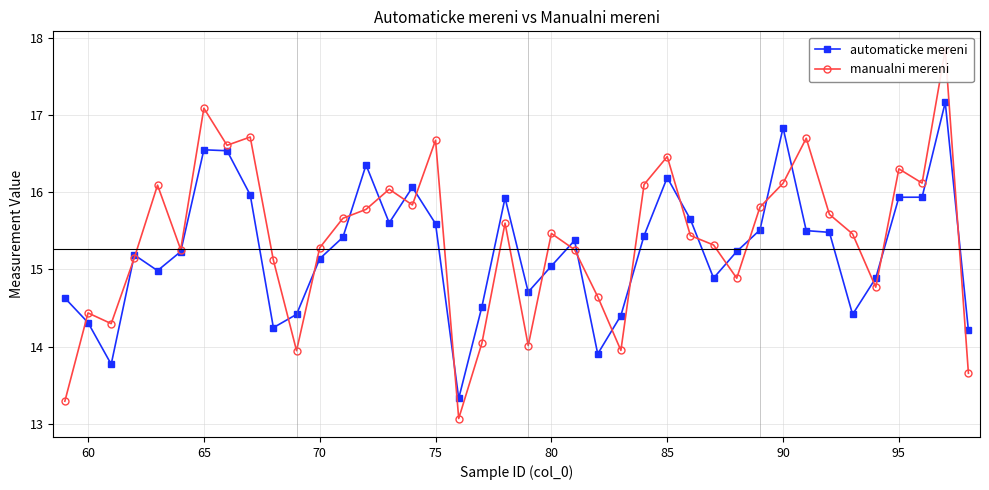

Is it true that automaticke mereni equals 14.3 at 60?

True